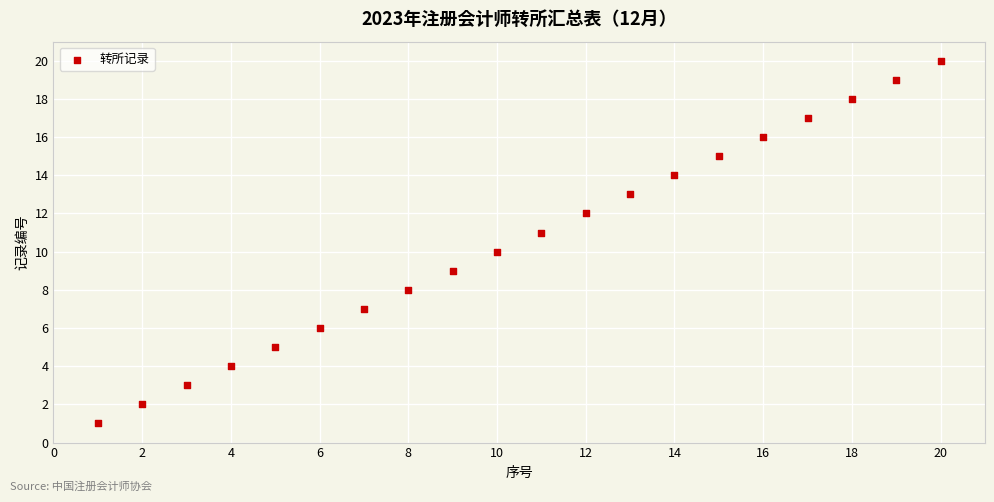

What is the range of Y values (max minus min)?

19